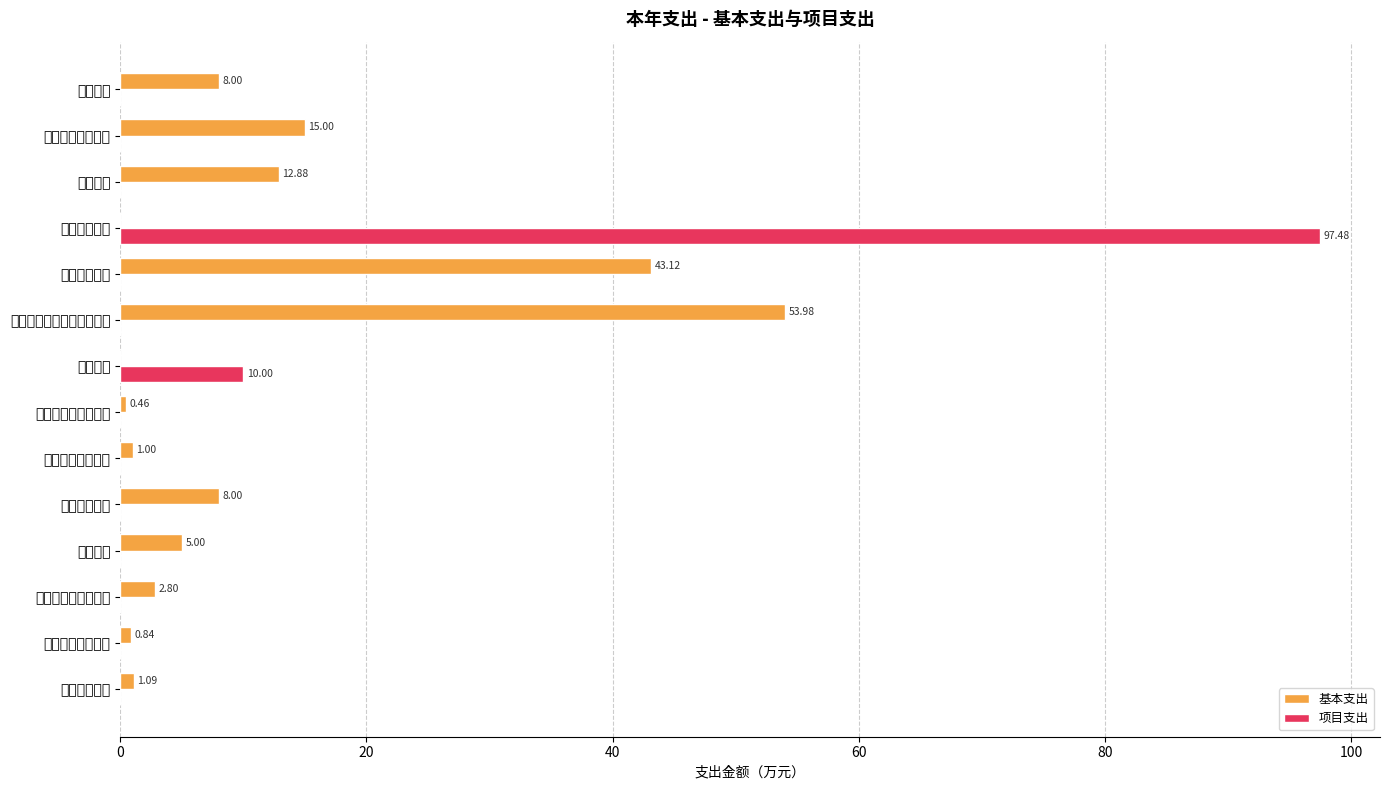

How many data points in 基本支出 are less than 5?

7